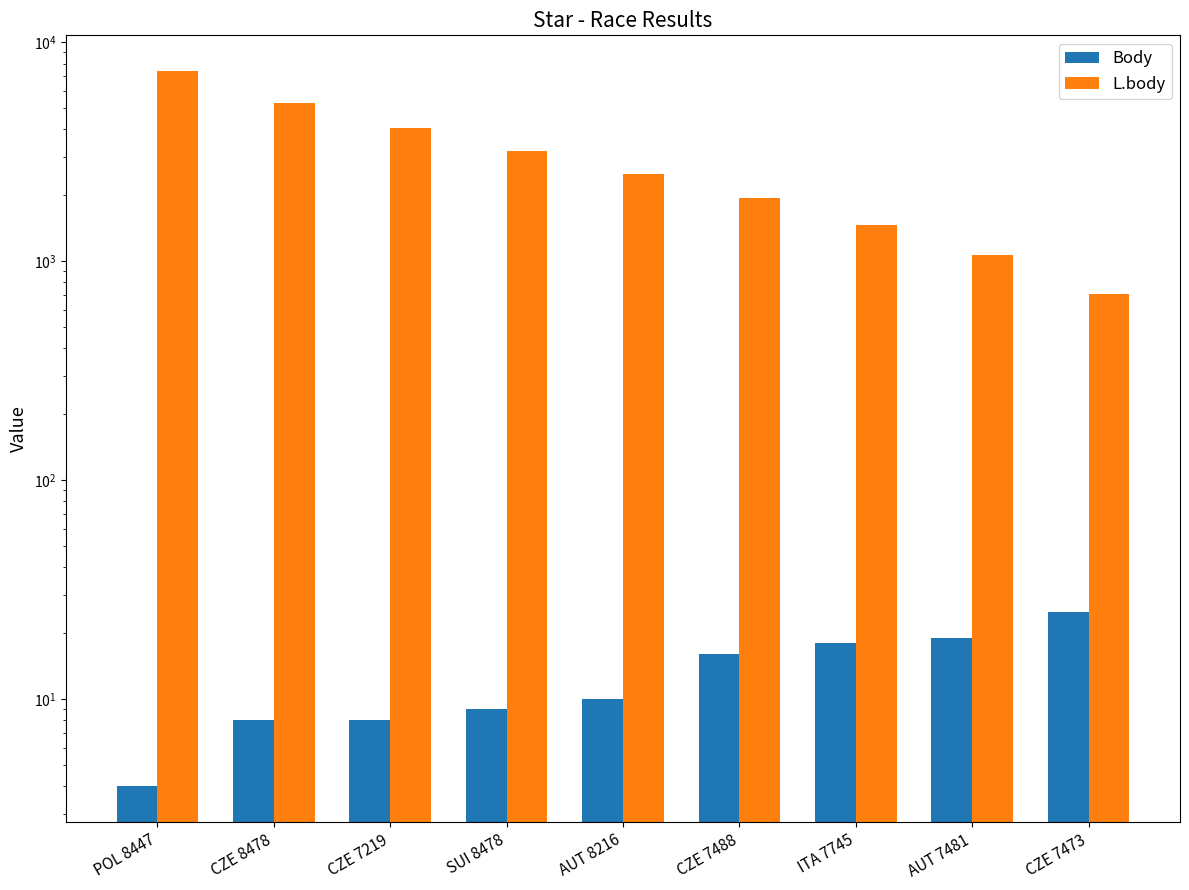

What is the average value of the L.body series?

3062